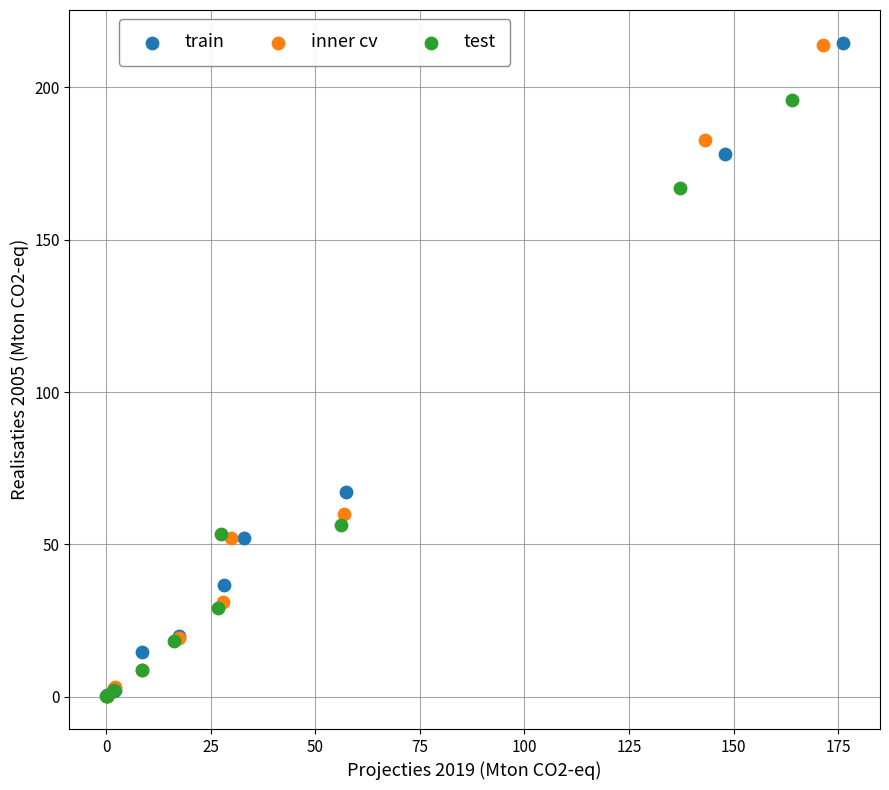

Which series has the widest spread of Y values?

train